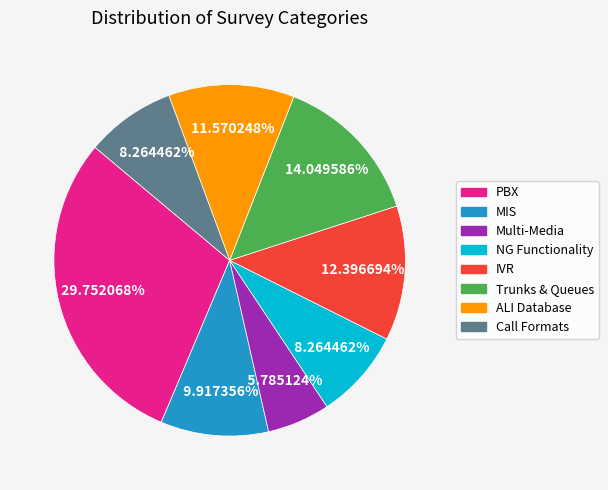

Is IVR the majority of the pie?

No